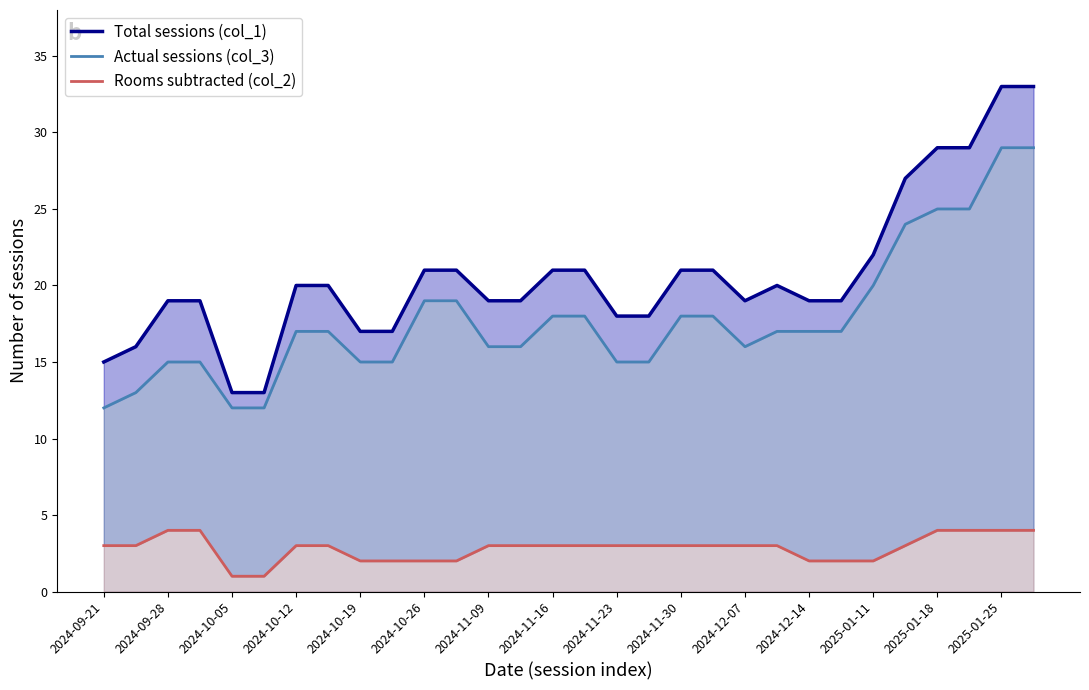

Does the chart display data point markers on the line(s)?

No